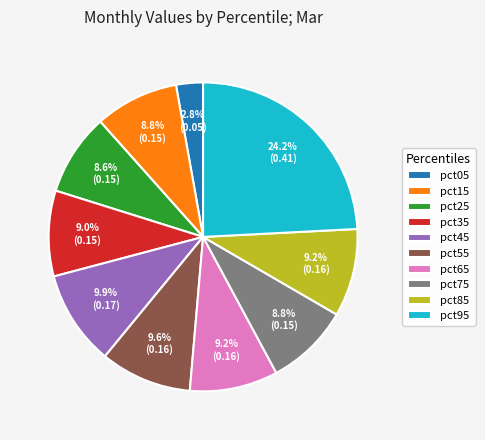

True or false: pct85 accounts for 24% of the total.

False